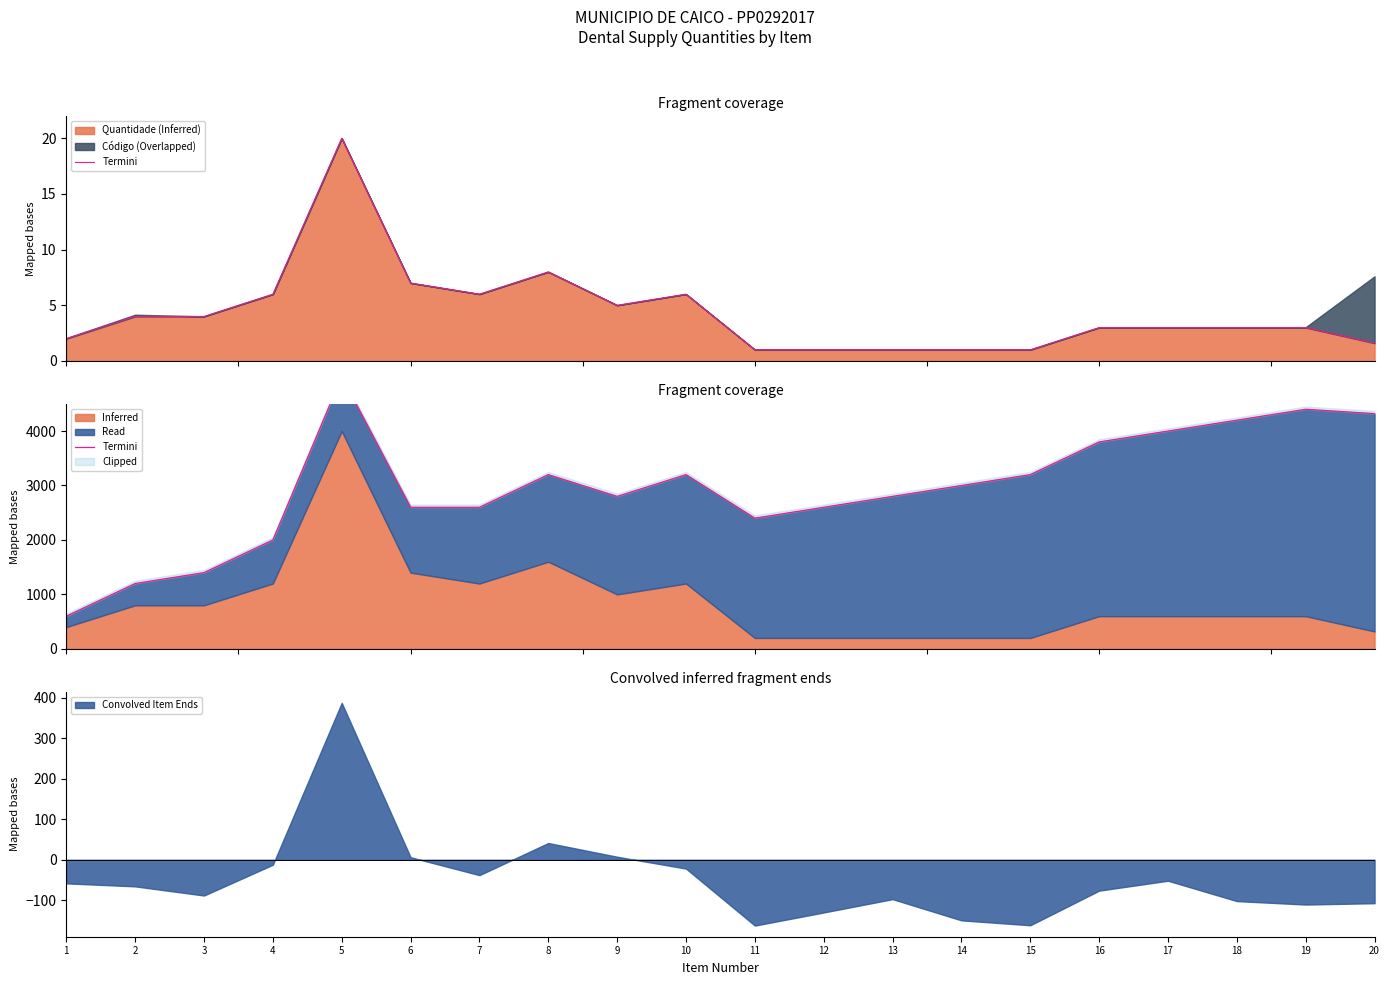

List the labels in order of value, smallest first.

1, 2, 3, 4, 11, 6, 7, 12, 9, 13, 14, 8, 10, 15, 16, 17, 18, 20, 19, 5